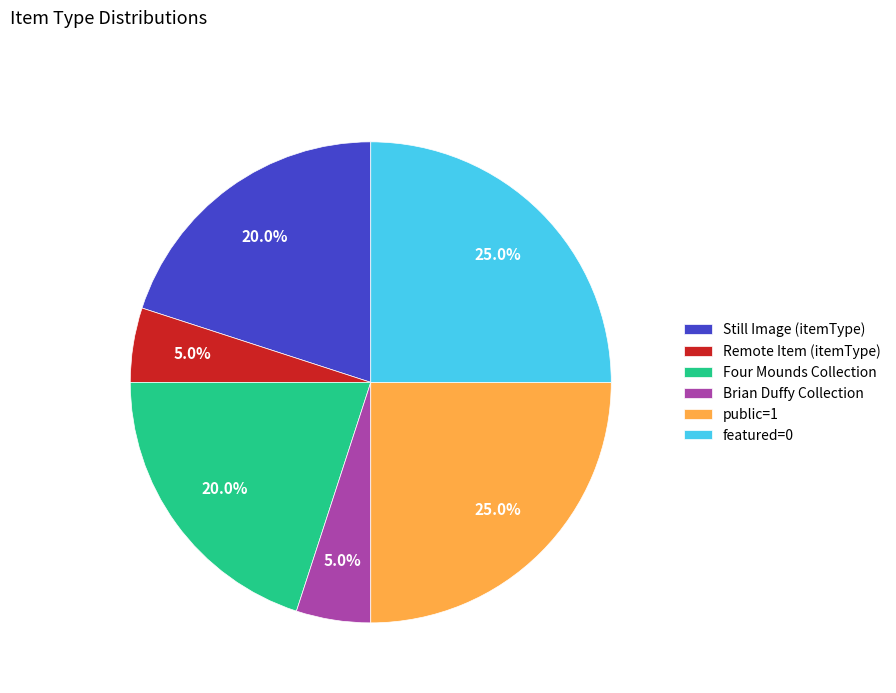

Which has a higher value, Brian Duffy Collection or featured=0?

featured=0